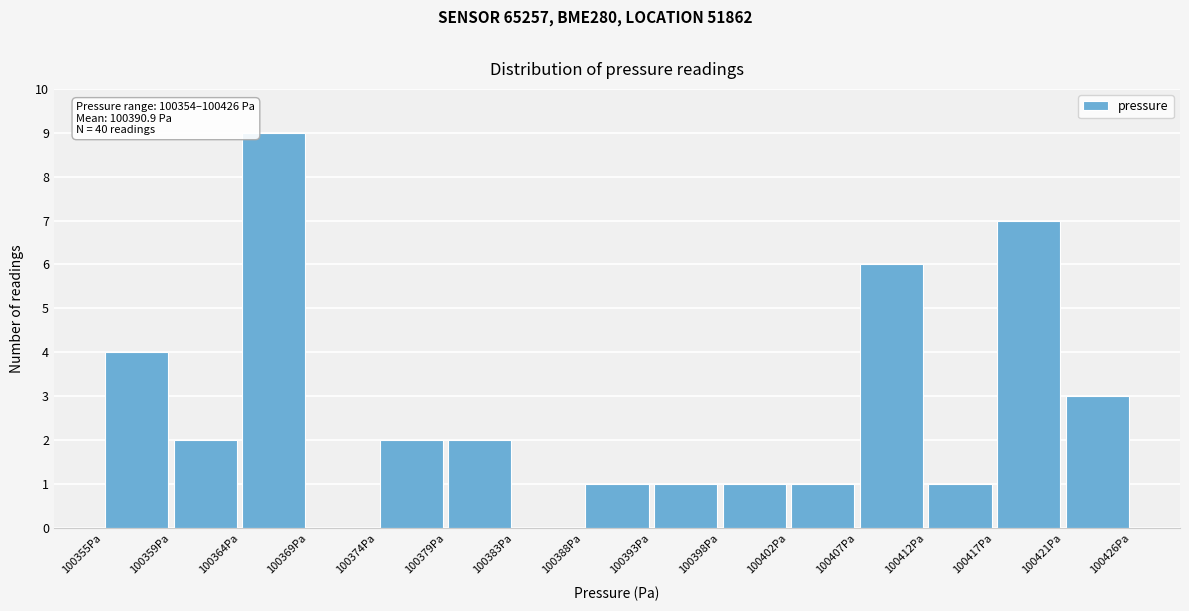

Which range on the x-axis has the tallest bar?

100364.5 to 100369.0